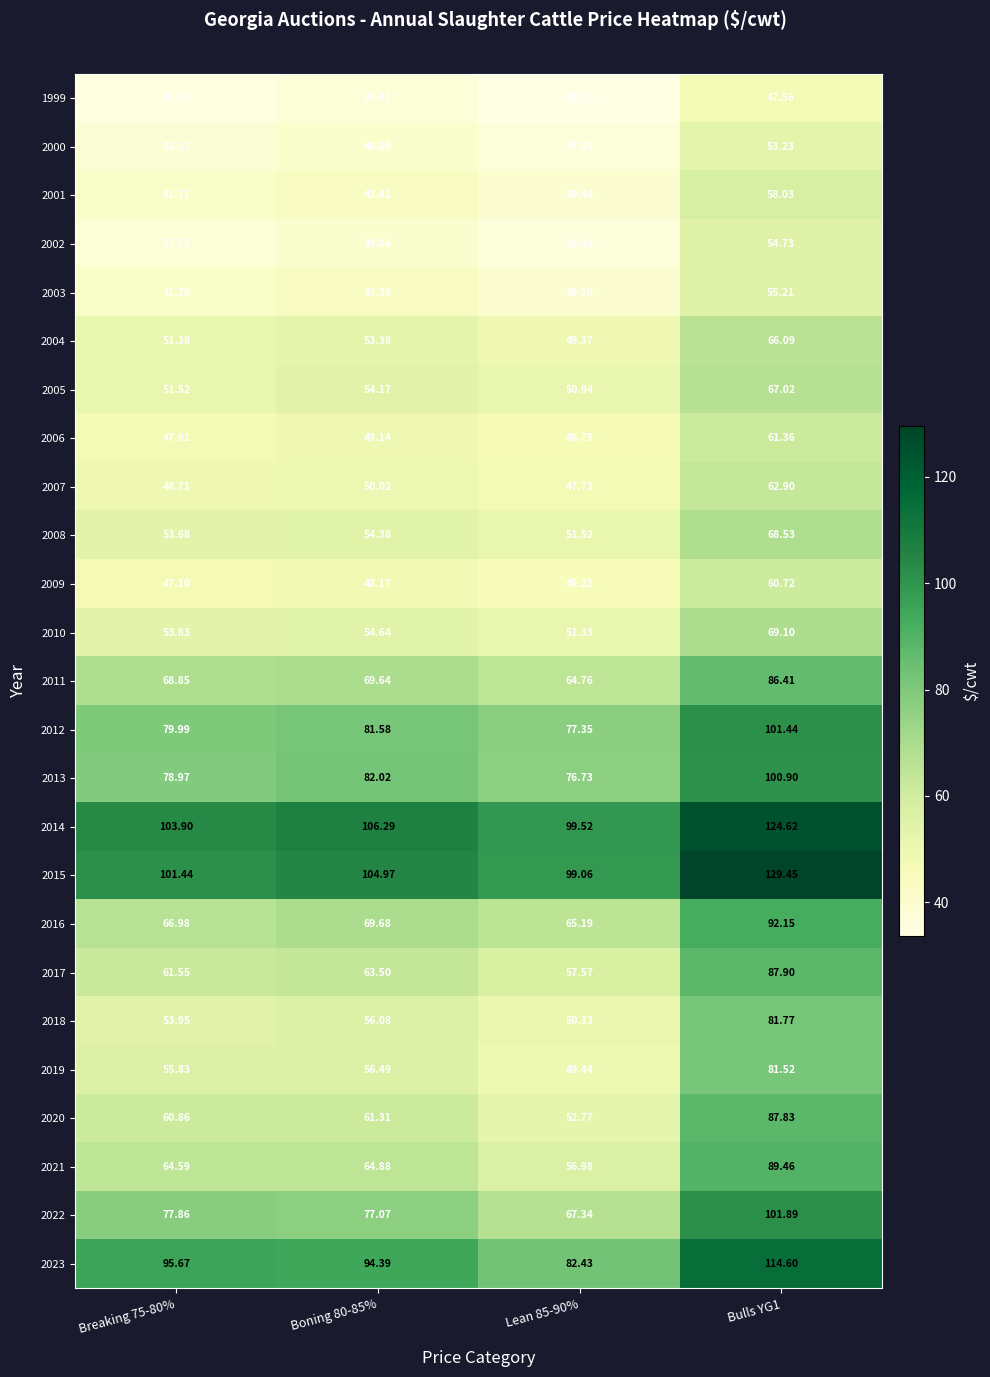

What is the spread (max minus min) of values at Breaking 75-80%?

68.9